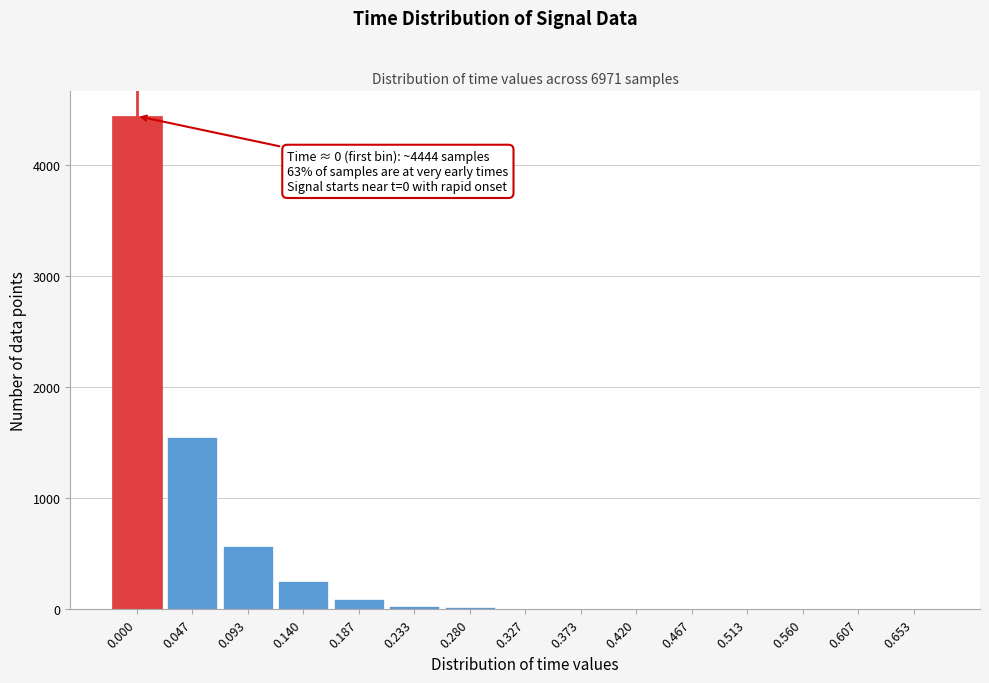

Approximately how many times larger is the value at 0.140 compared to 0.187?

2.8